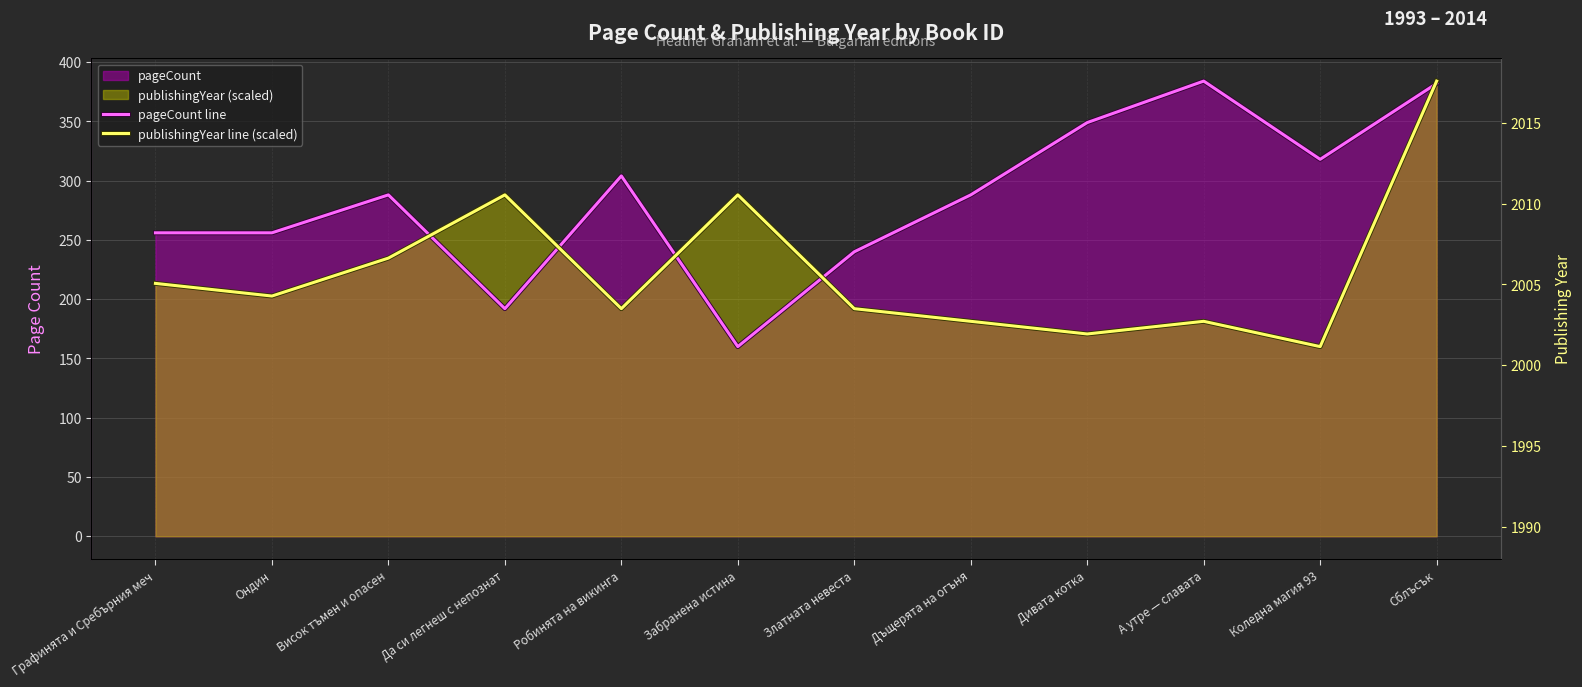

Which series has the largest total across all categories?

pageCount line